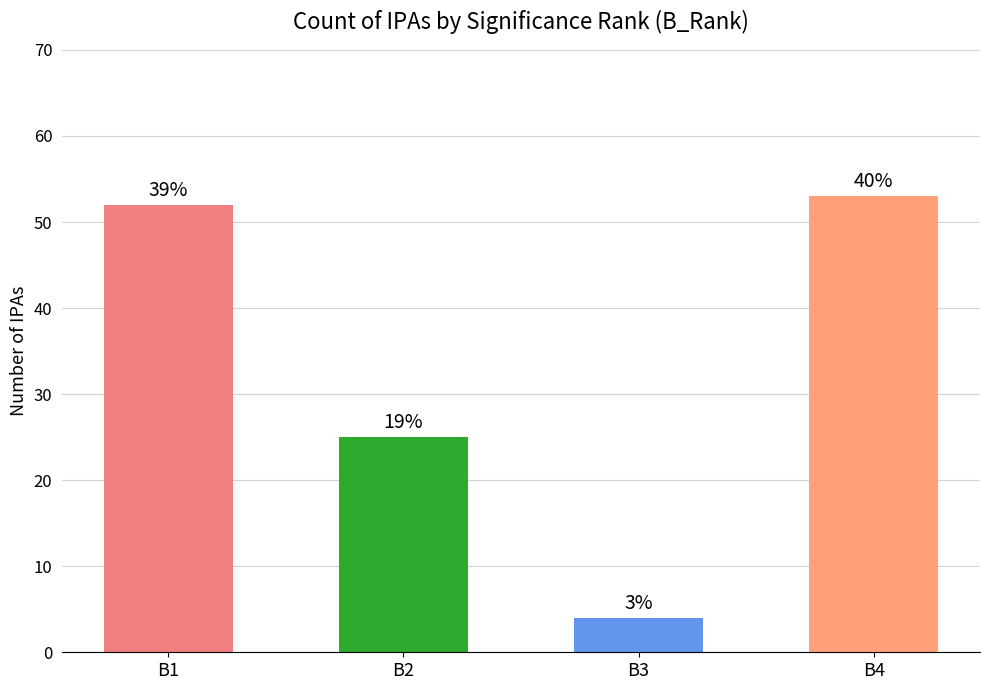

What is the smallest value displayed?

4